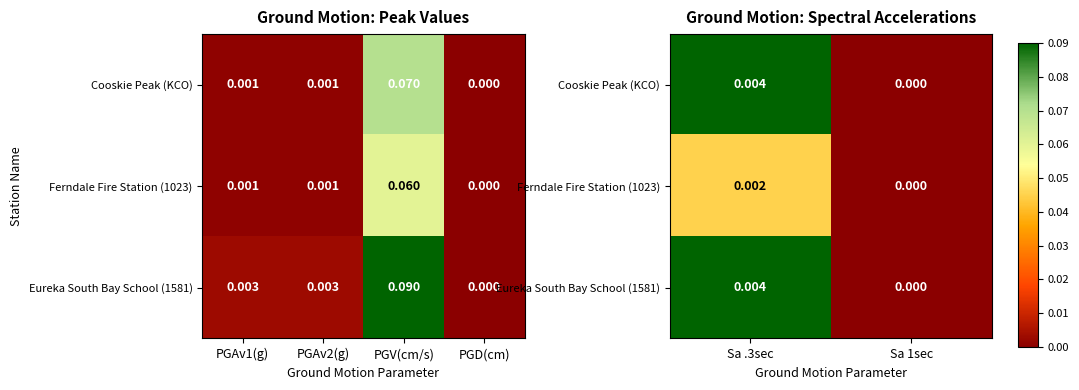

Count the number of data series in this chart.

3